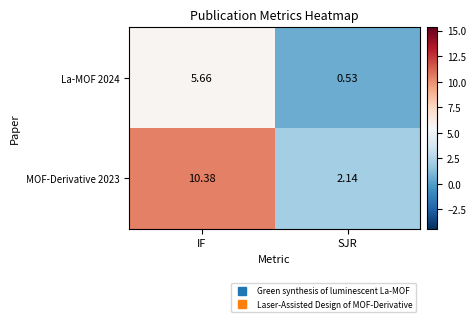

Where is MOF-Derivative 2023 nearest to the value 6?

SJR